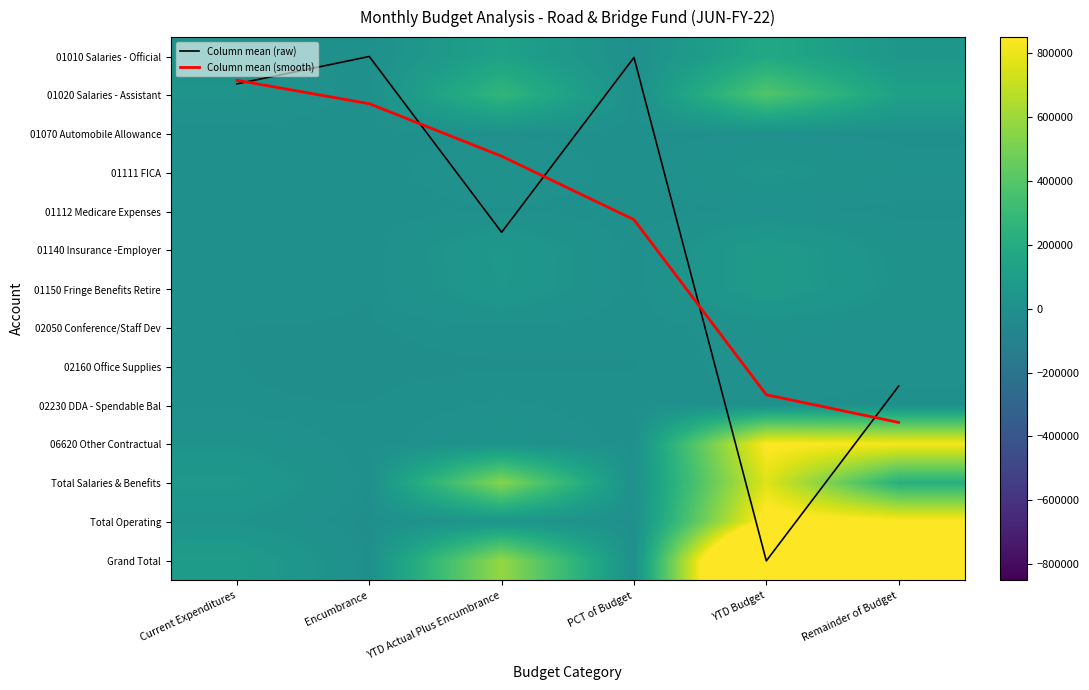

Rank the series by their maximum value, from highest to lowest.

Grand Total, Total Operating, 06620 Other Contractual, Total Salaries & Benefits, 01020 Salaries - Assistant, 01010 Salaries - Official, 01150 Fringe Benefits Retire, 01140 Insurance -Employer, 01111 FICA, 02050 Conference/Staff Dev, 02160 Office Supplies, 01070 Automobile Allowance, 02230 DDA - Spendable Bal, 01112 Medicare Expenses, Column mean (raw), Column mean (smooth)